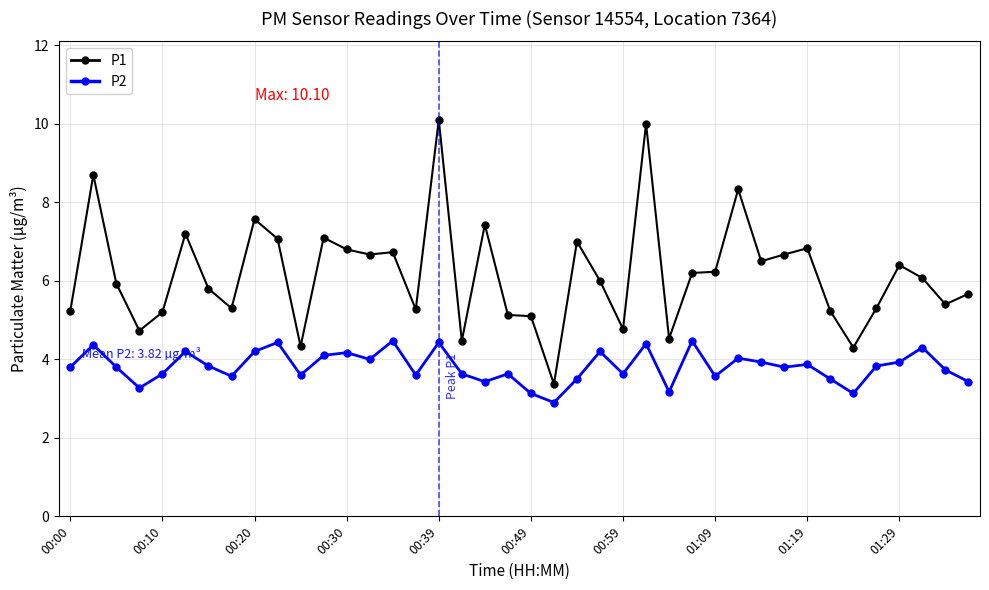

What is the difference between the maximum and minimum values in the P2 series?

1.6